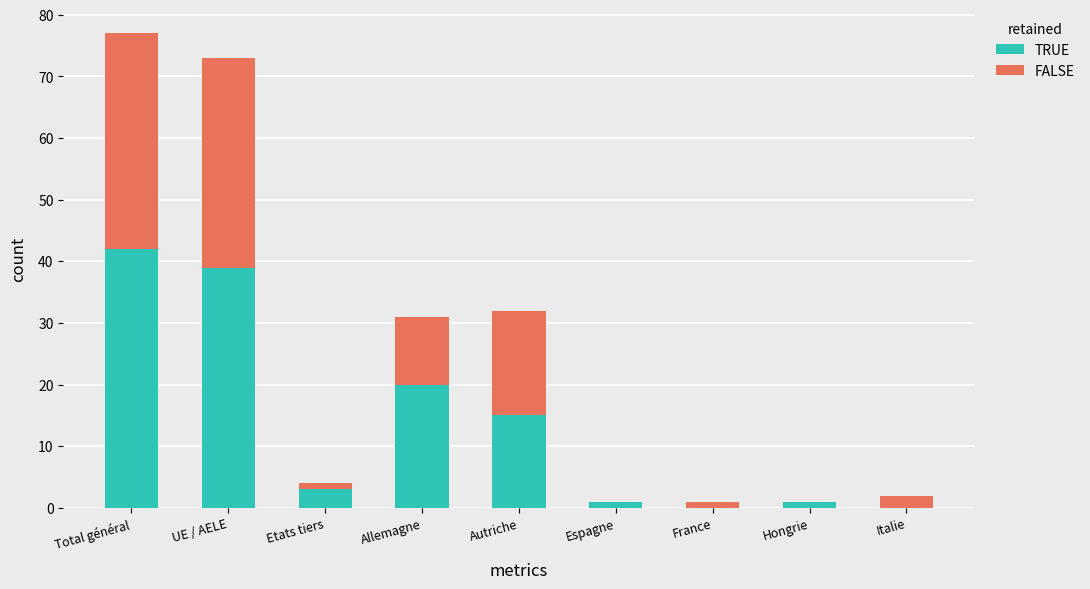

At which category is the sum across all series the highest?

Total général